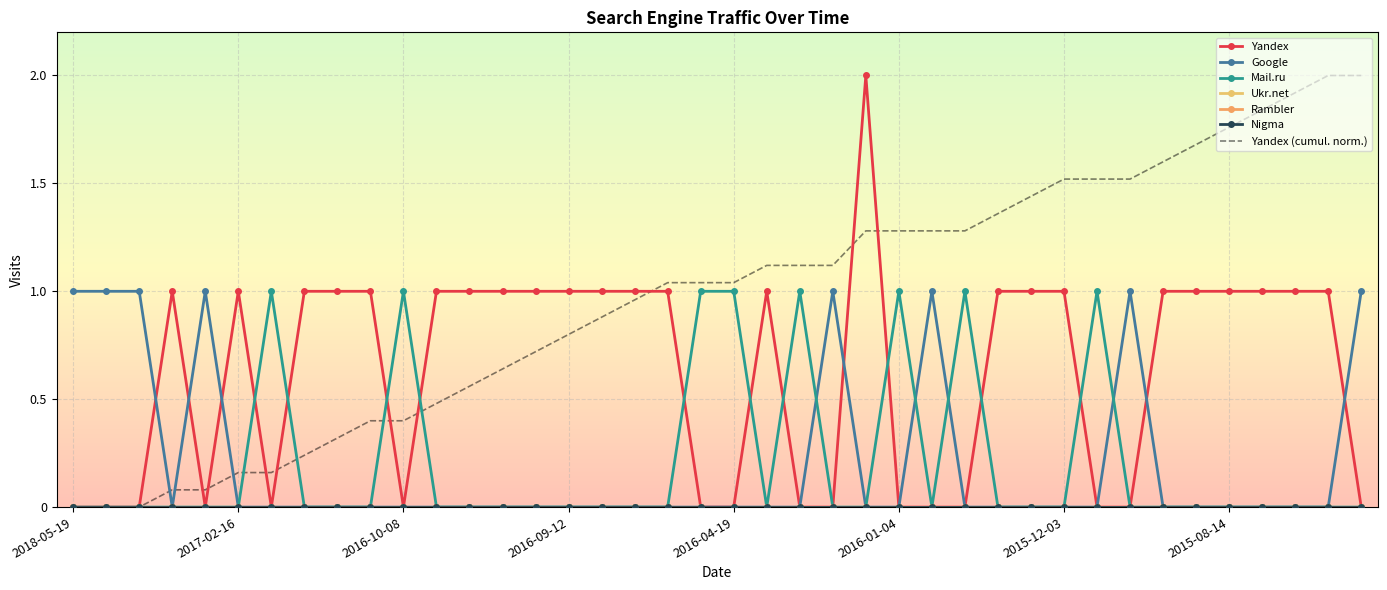

What is the average value of the Yandex series?

1